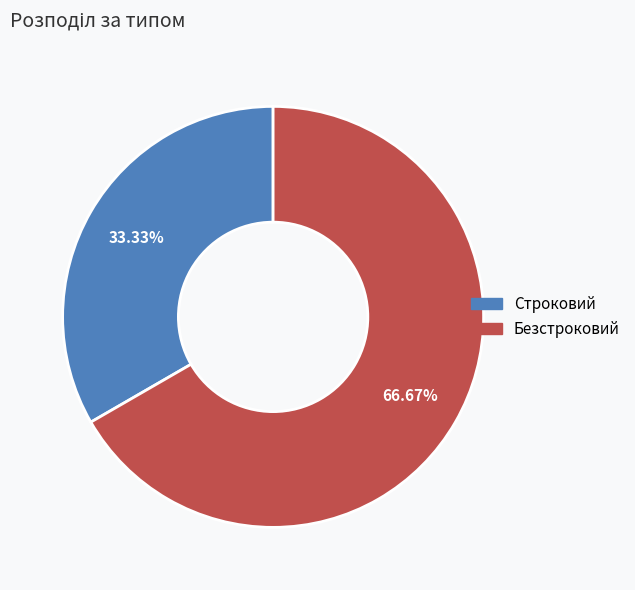

How many segments does this pie chart have?

2